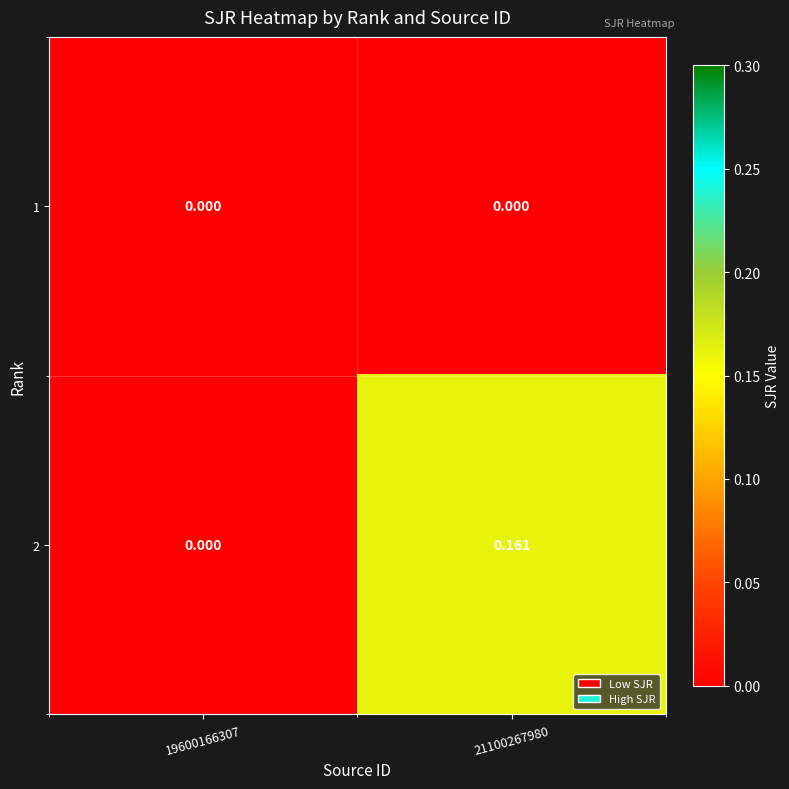

How many distinct data groups are displayed?

2